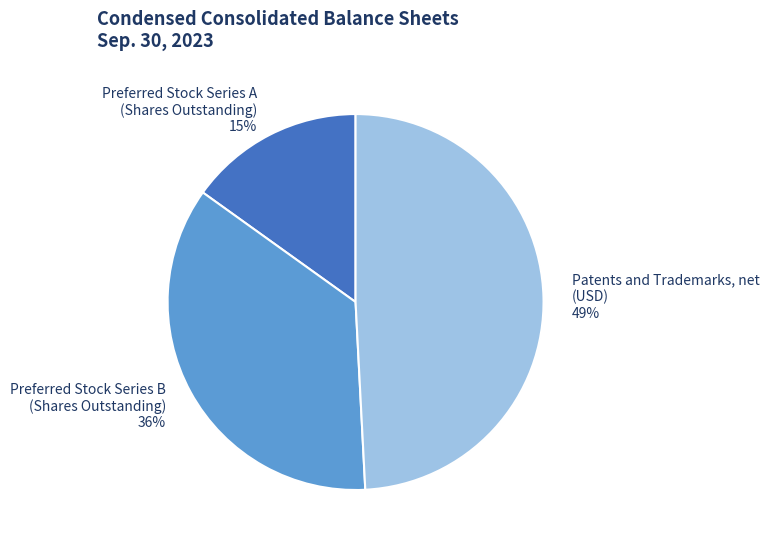

Between Patents and Trademarks, net (USD) and Preferred Stock Series B (Shares Outstanding), which is larger?

Patents and Trademarks, net (USD)